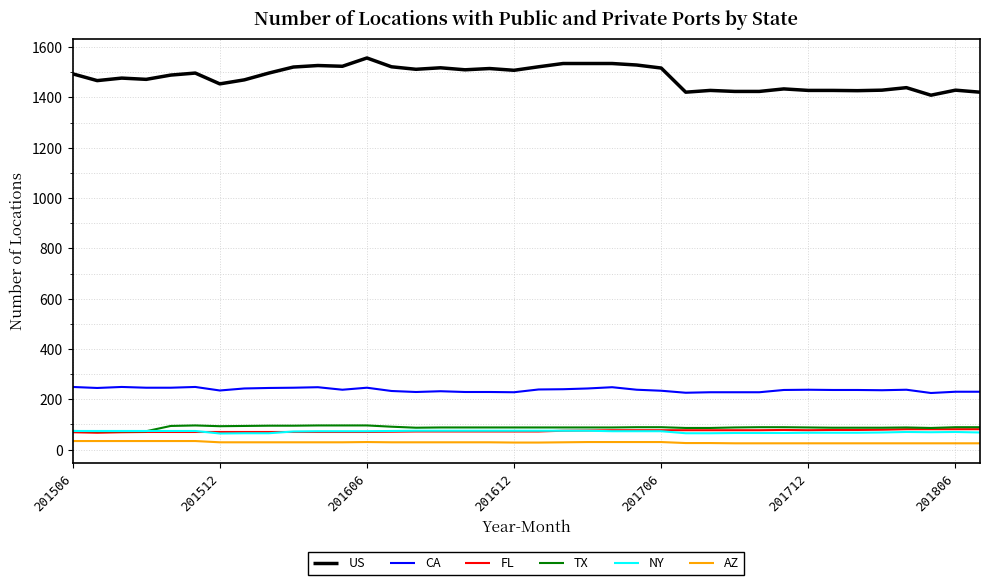

How many lines are shown in the chart?

6